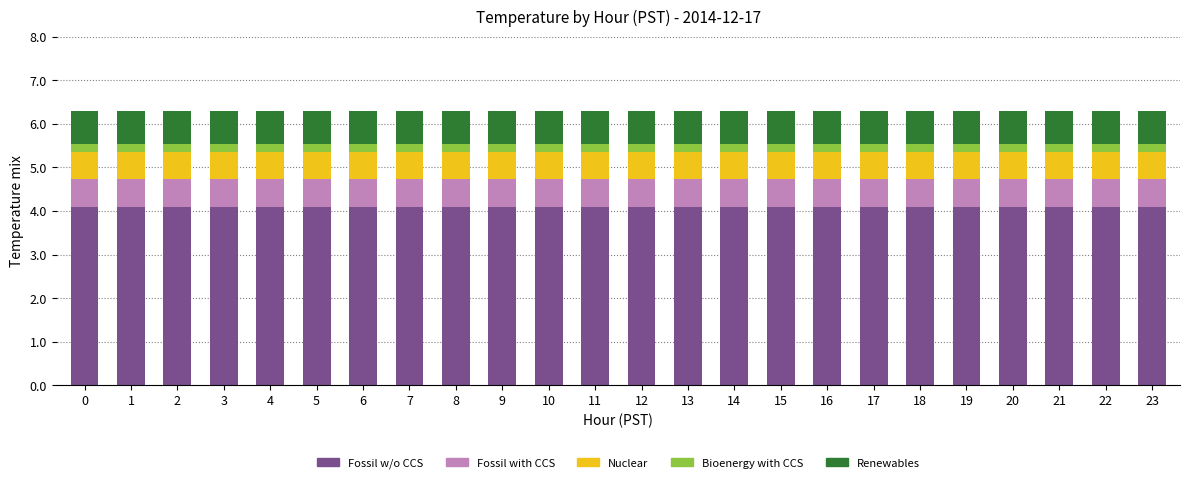

Is it true that Fossil w/o CCS equals 4.1 at 6?

True